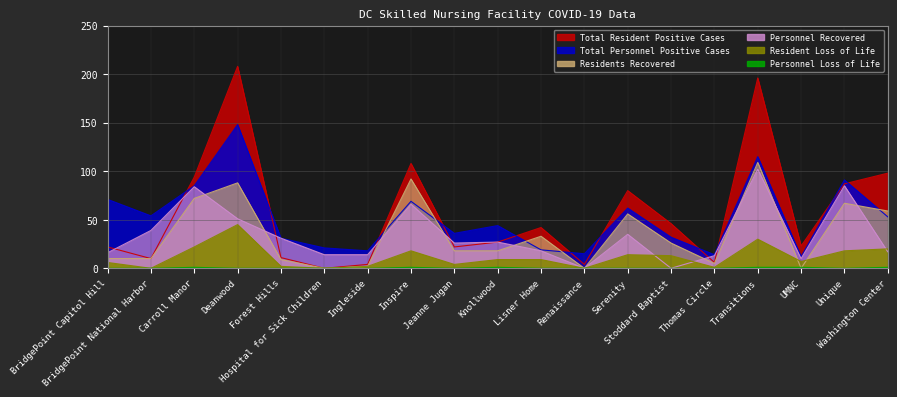

What is the sum of all Personnel Loss of Life values?

6